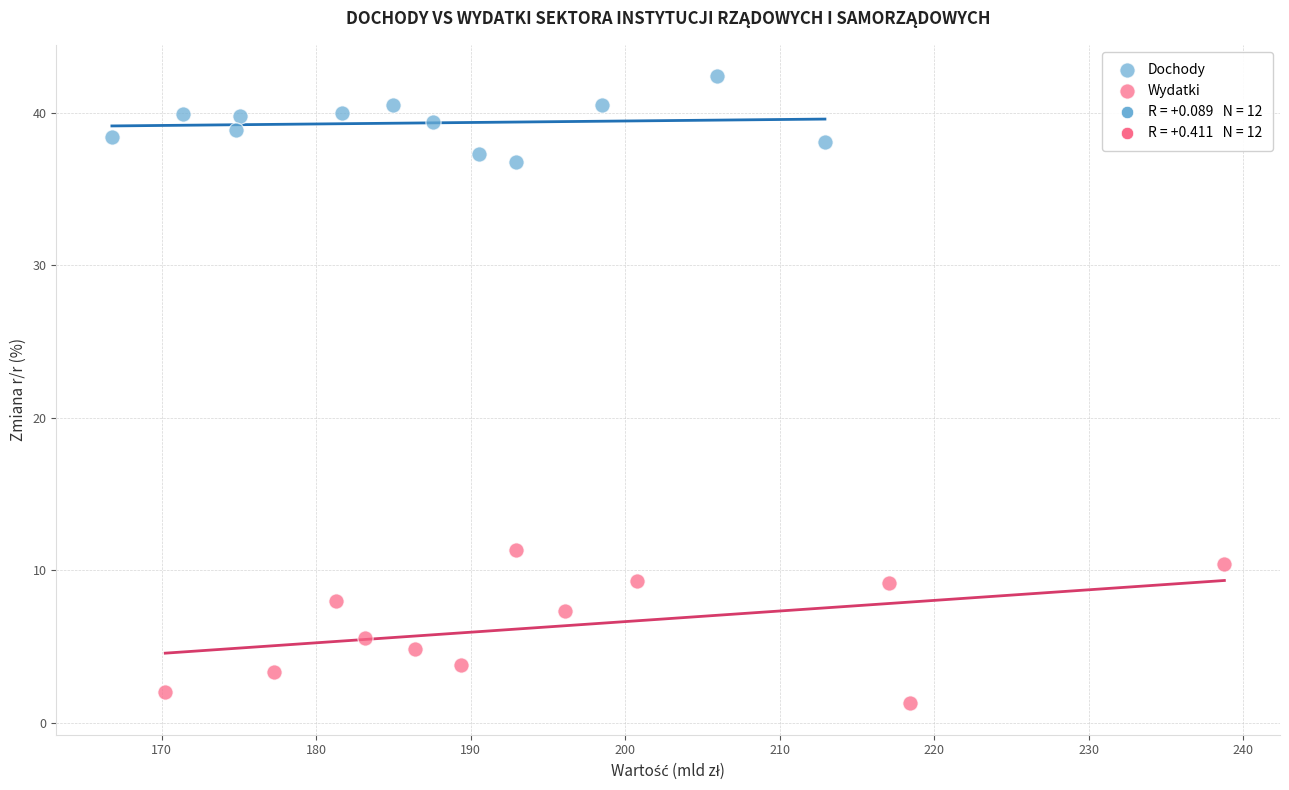

Which series contains the highest Y value?

Dochody